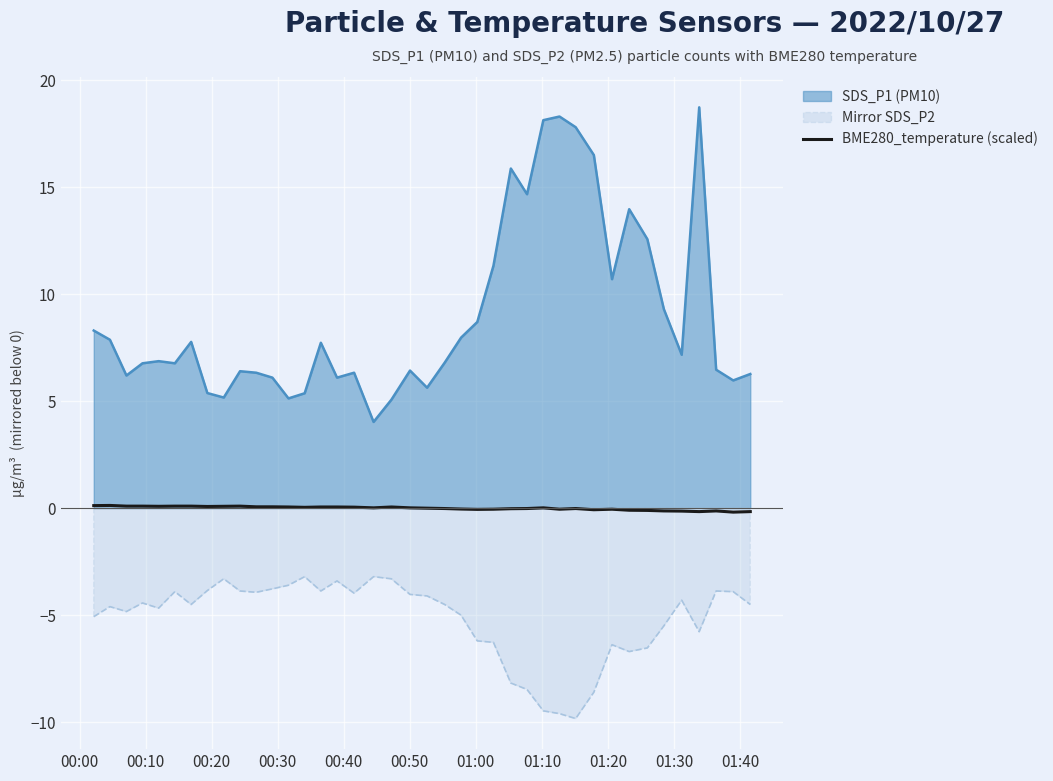

How many series are shown in this chart?

3